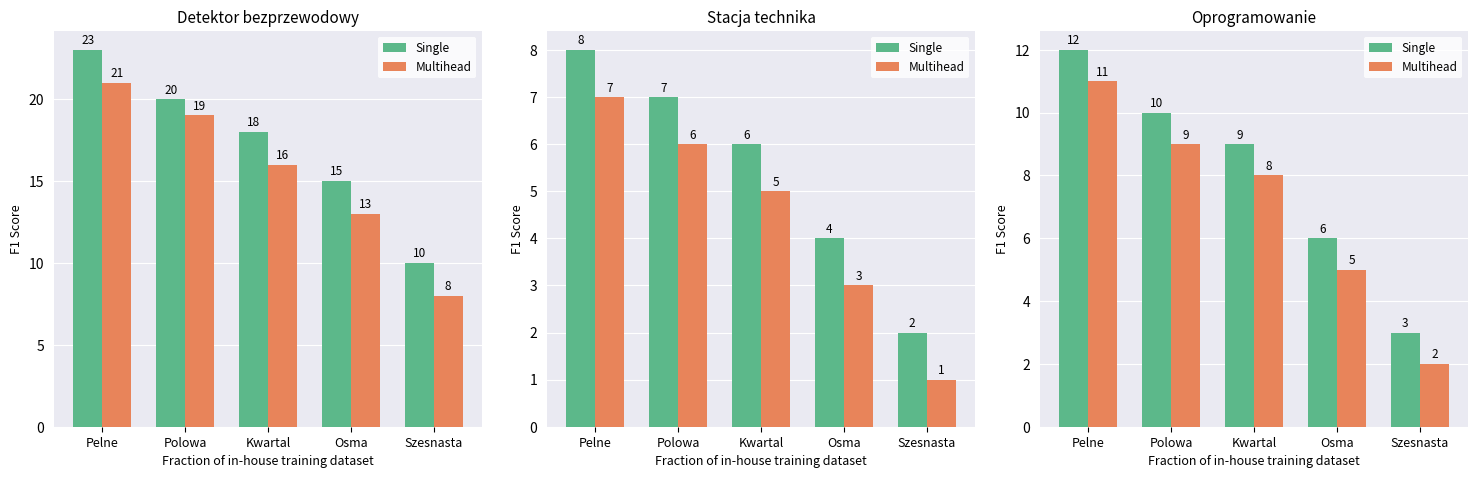

At which category does the chart reach its peak across all series?

Pelne